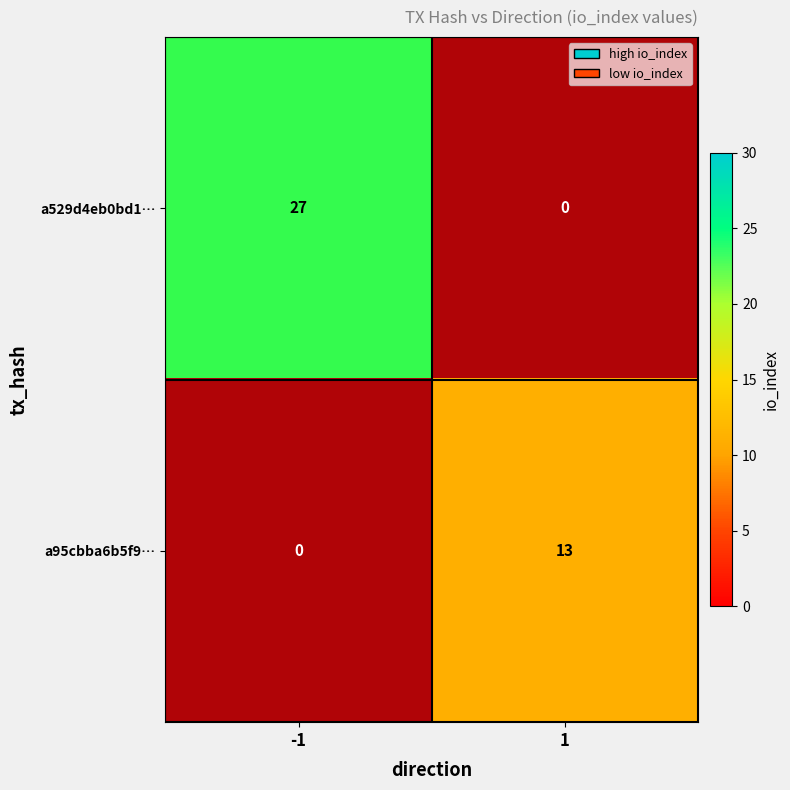

List the series in order of their peak value, highest first.

a529d4eb0bd1…, a95cbba6b5f9…